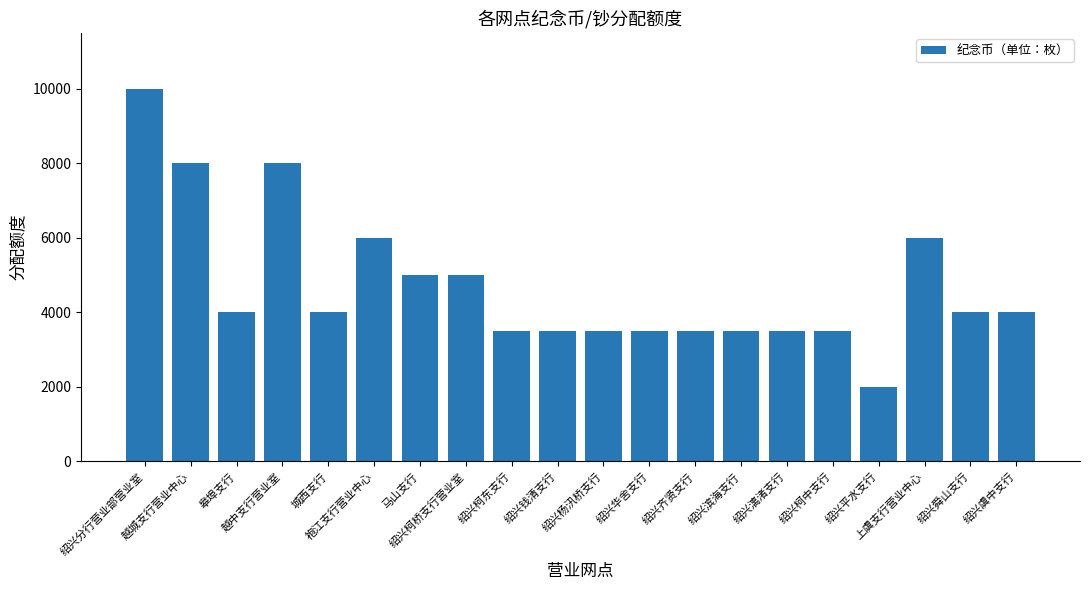

What is the label of the 15th bar from the left?

绍兴漓渚支行